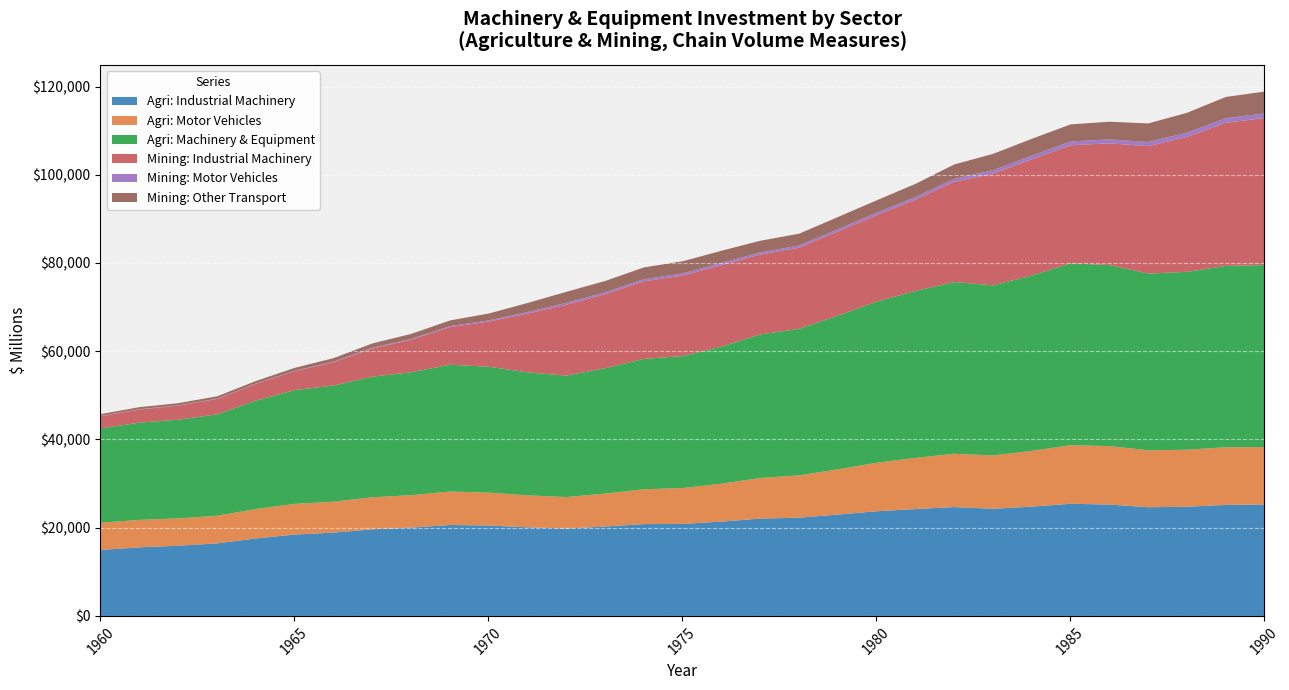

What is the highest value of the Agri: Industrial Machinery series?

25537